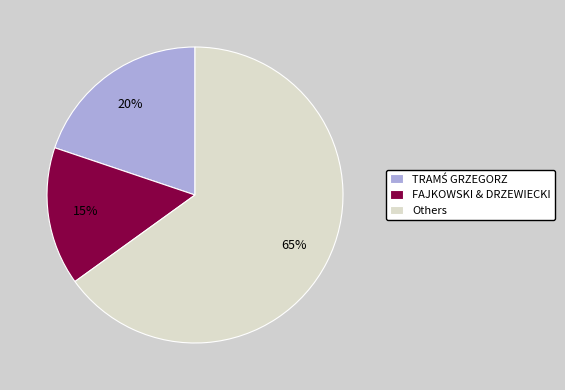

Count the number of slices in the pie.

3